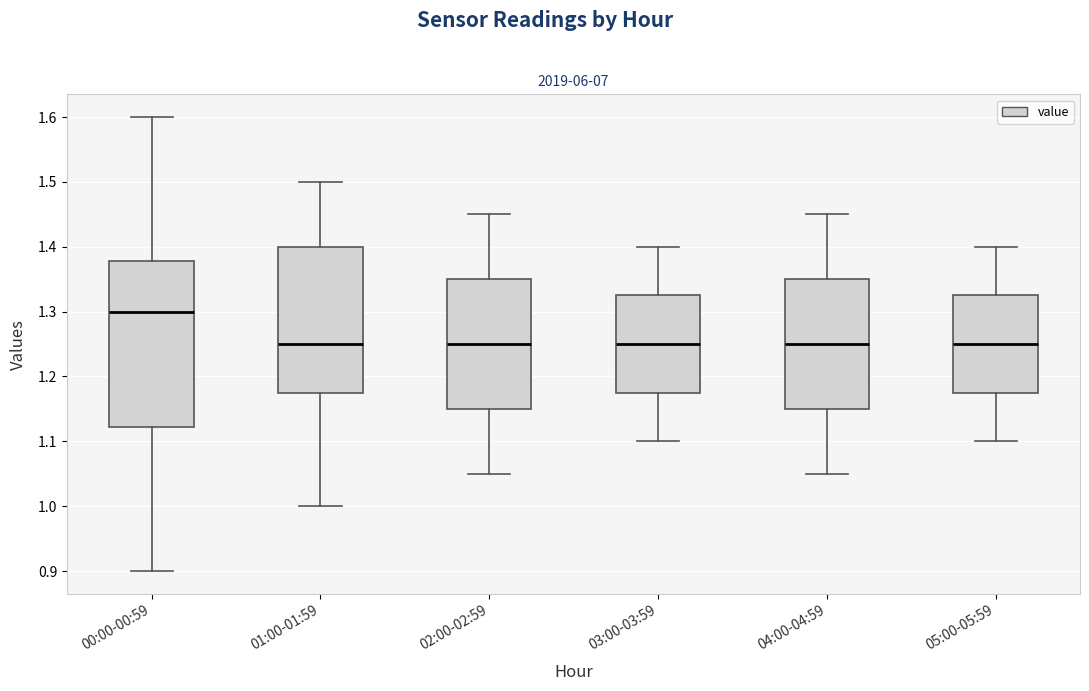

Which box is the tallest, from its lower edge to its upper edge?

00:00-00:59